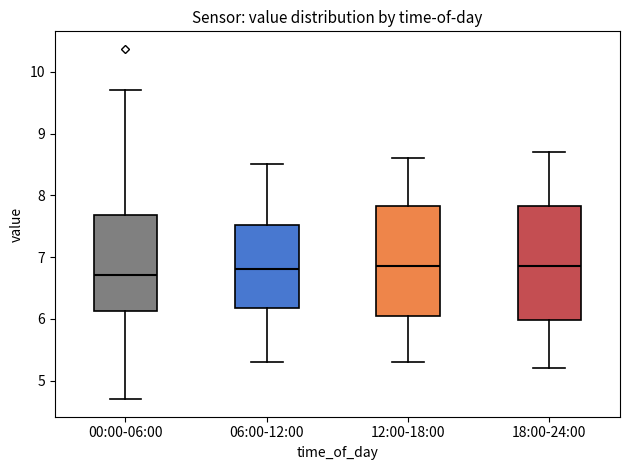

Reading left to right, read every box against the y-axis: the position of its median line, the range the box covers, and the ends of its whiskers. The values are not printed on the chart, so give them approximately, as read against the axis.

00:00-06:00: median 6.7, box 6.1 to 7.7, whiskers 4.7 to 9.7
06:00-12:00: median 6.8, box 6.2 to 7.5, whiskers 5.3 to 8.5
12:00-18:00: median 6.9, box 6.1 to 7.8, whiskers 5.3 to 8.6
18:00-24:00: median 6.9, box 6.0 to 7.8, whiskers 5.2 to 8.7